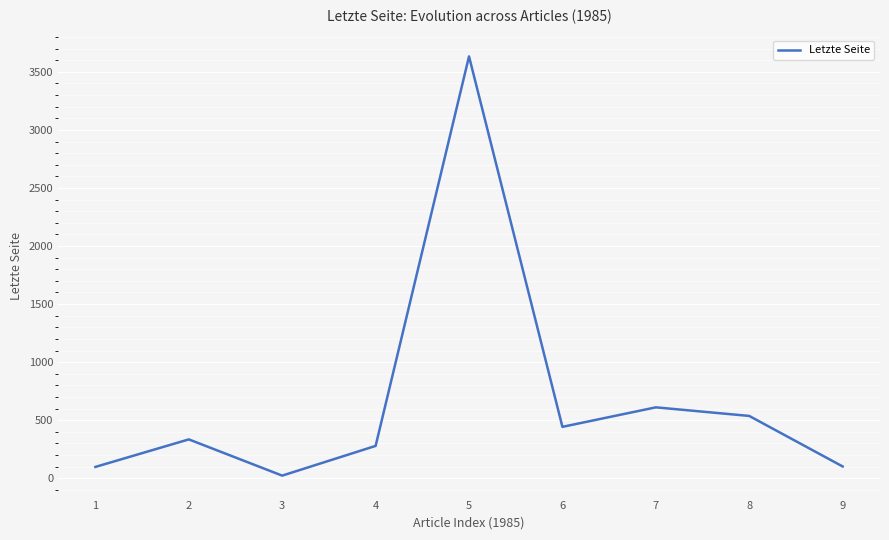

At which category does the chart reach its minimum across all series?

3